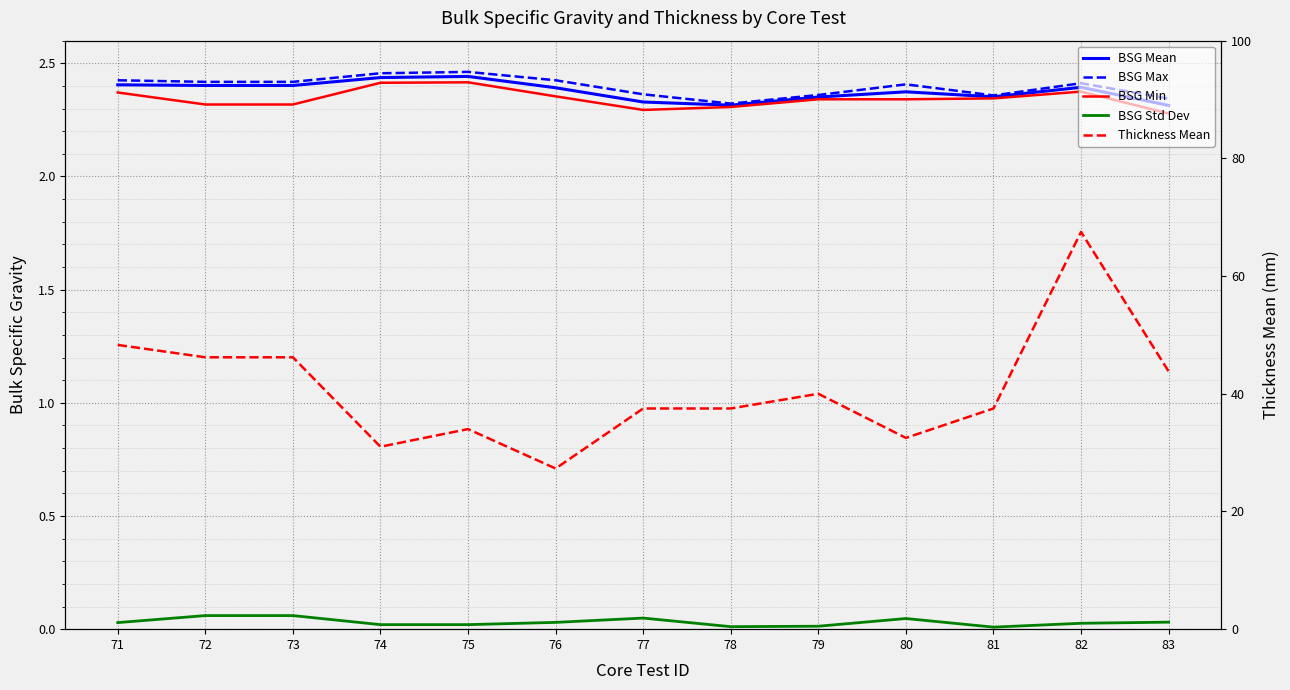

Does the chart display data point markers on the line(s)?

No